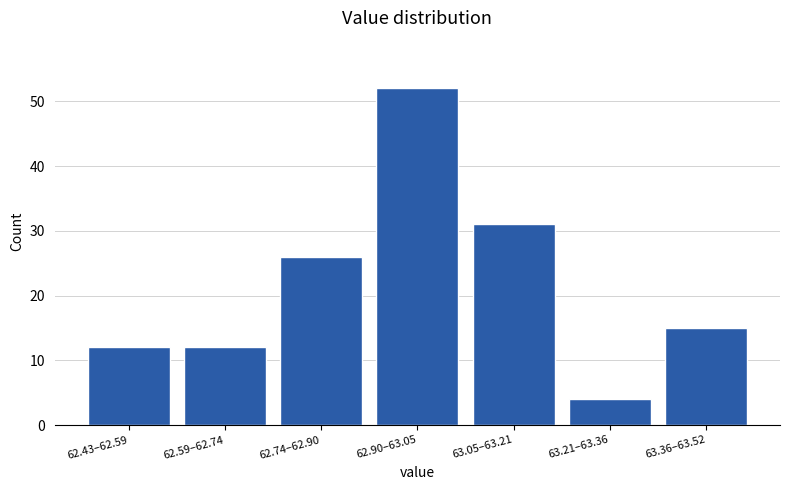

Reading left to right, list all the values displayed in this chart.

62.43–62.59=12	62.59–62.74=12	62.74–62.90=26	62.90–63.05=52	63.05–63.21=31	63.21–63.36=4	63.36–63.52=15